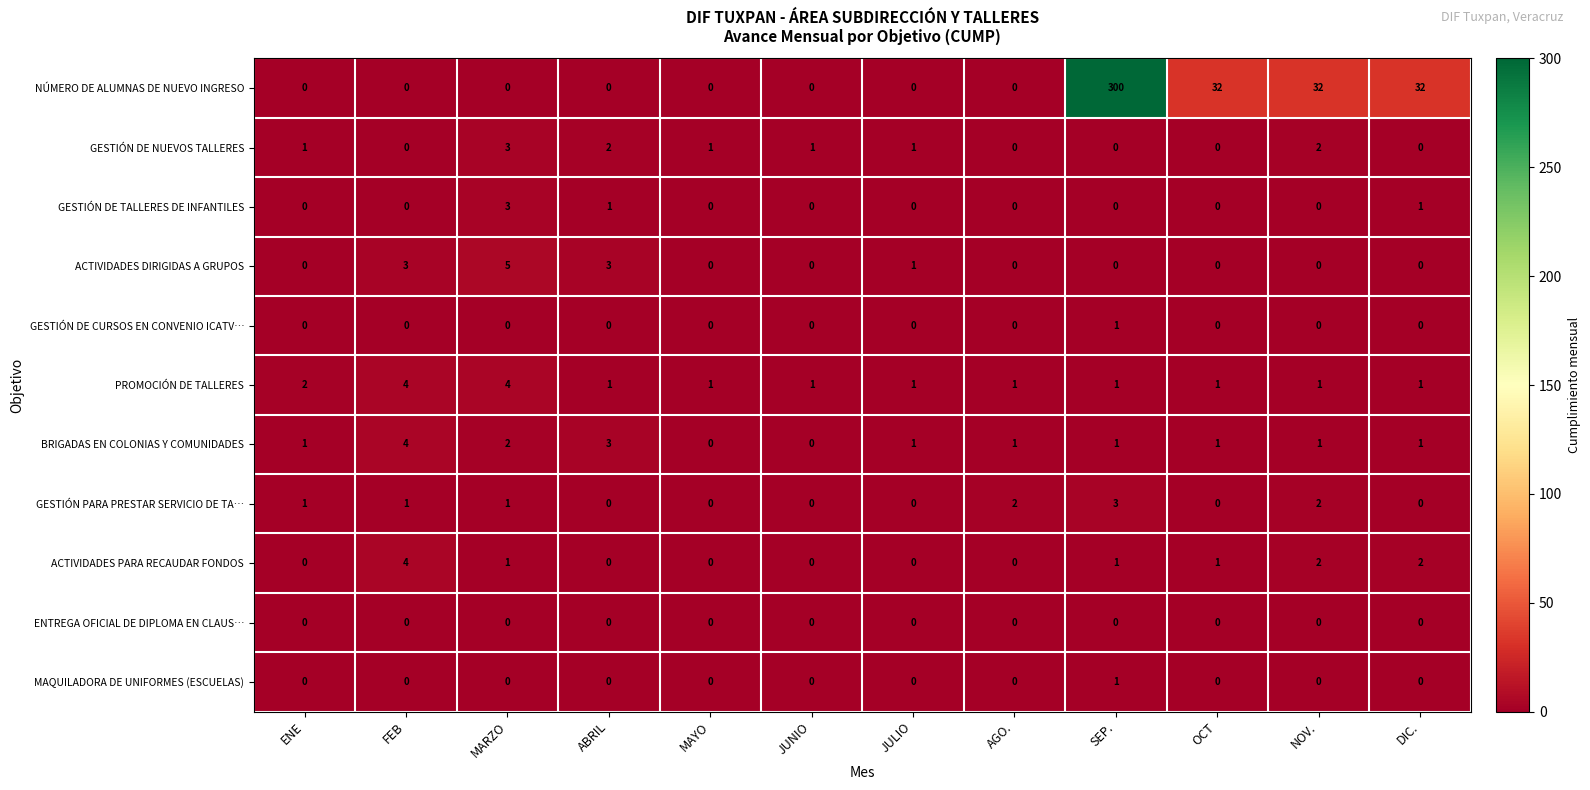

Is it true that GESTIÓN PARA PRESTAR SERVICIO DE TA… equals 1 at ENE?

True